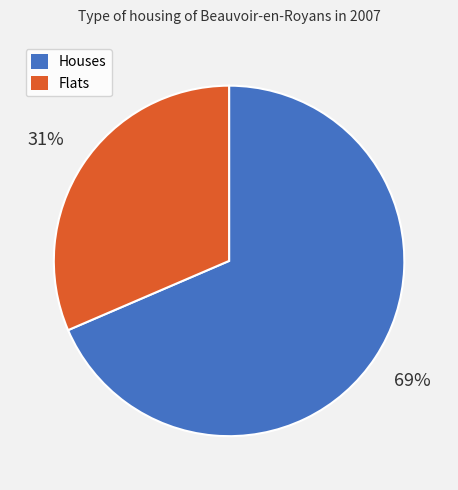

To the nearest percent, what is the average slice percentage?

50%